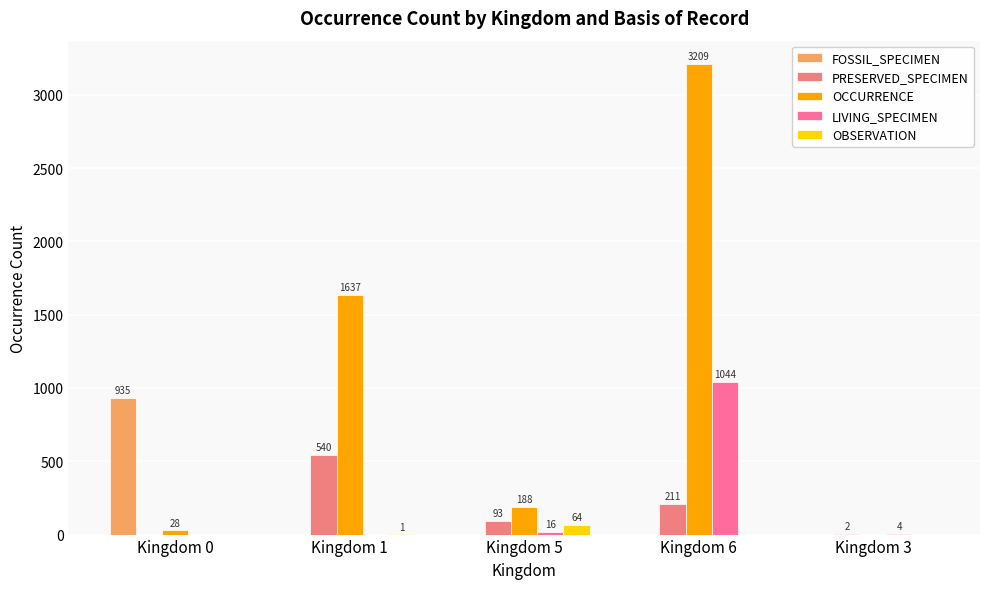

Reading left to right, transcribe all the data shown in this chart.

FOSSIL_SPECIMEN: Kingdom 0=935	Kingdom 1=0	Kingdom 5=0	Kingdom 6=0	Kingdom 3=0
PRESERVED_SPECIMEN: Kingdom 0=0	Kingdom 1=540	Kingdom 5=93	Kingdom 6=211	Kingdom 3=2
OCCURRENCE: Kingdom 0=28	Kingdom 1=1637	Kingdom 5=188	Kingdom 6=3209	Kingdom 3=0
LIVING_SPECIMEN: Kingdom 0=0	Kingdom 1=0	Kingdom 5=16	Kingdom 6=1044	Kingdom 3=4
OBSERVATION: Kingdom 0=0	Kingdom 1=1	Kingdom 5=64	Kingdom 6=0	Kingdom 3=0